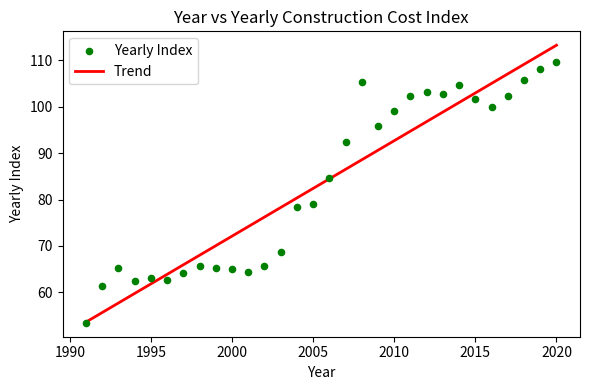

What is the range of X values (max minus min)?

29.0